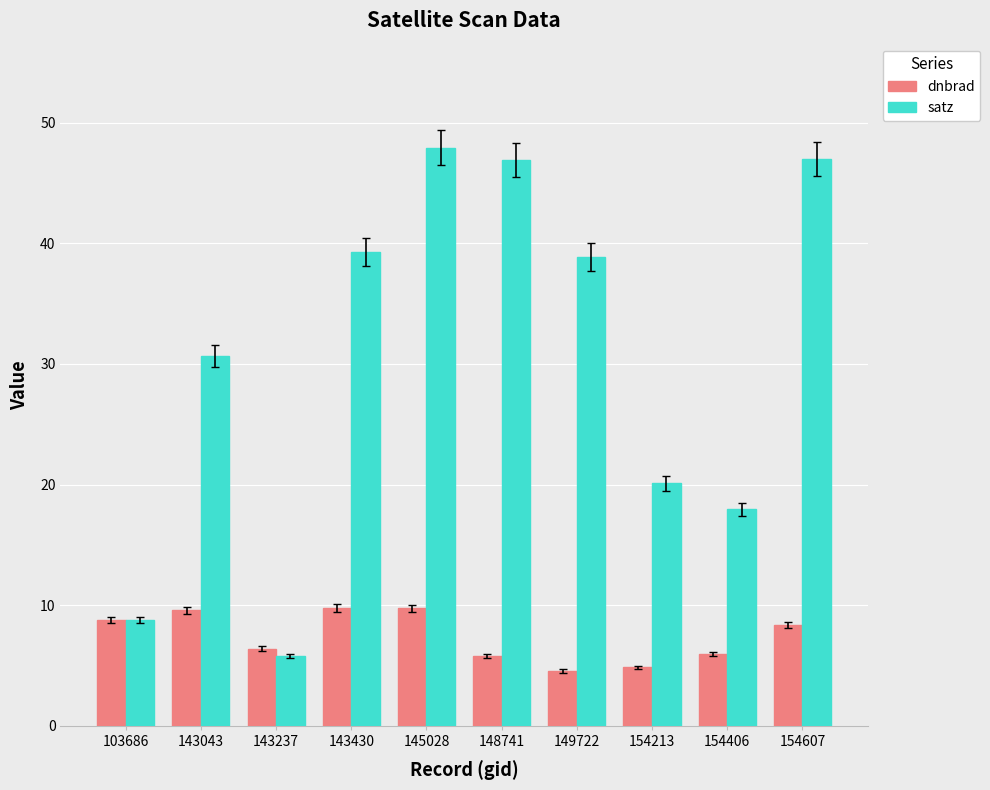

How many series are shown in this chart?

2